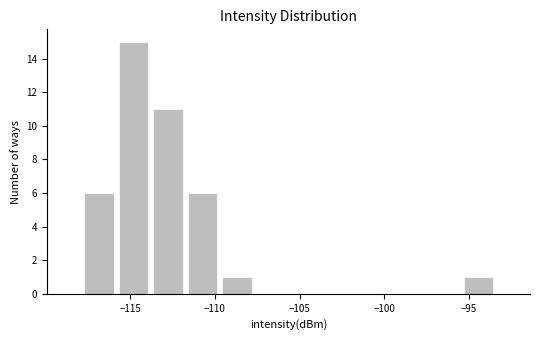

Reading left to right, list every bar in this chart as the range it spans on the x-axis followed by its height. Neither the bar edges nor the heights are printed on the chart, so give them approximately, as read against the axes.

-118.0 to -116.0: 6
-116.0 to -114.0: 15
-114.0 to -112.0: 11
-112.0 to -109.5: 6
-109.5 to -107.5: 1
-107.5 to -105.5: 0
-105.5 to -103.5: 0
-103.5 to -101.5: 0
-101.5 to -99.5: 0
-99.5 to -97.5: 0
-97.5 to -95.5: 0
-95.5 to -93.5: 1